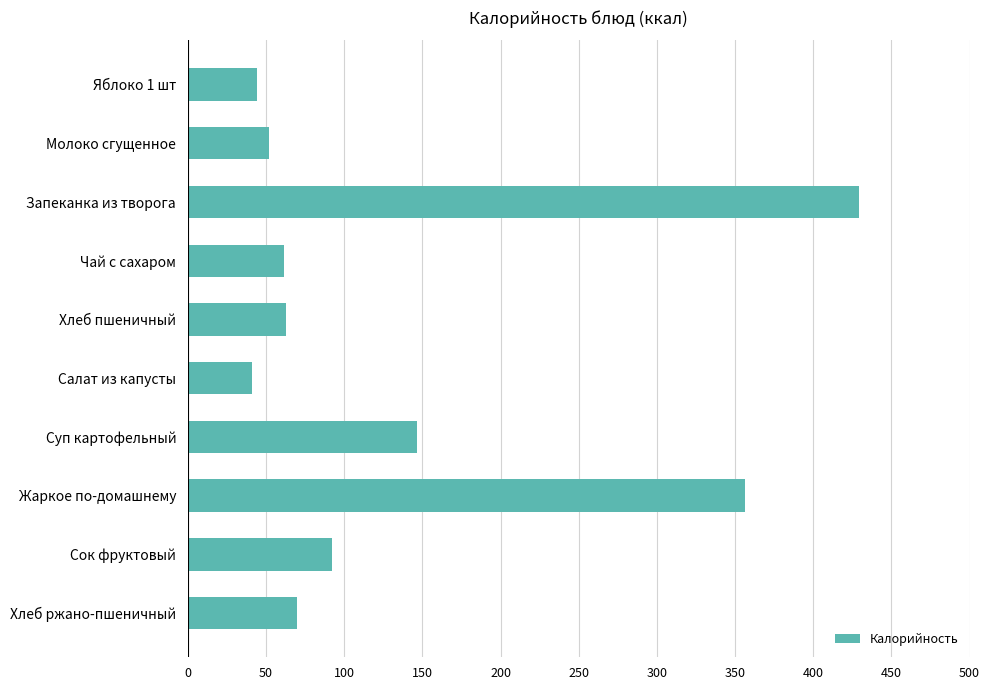

What is the approximate value at Суп картофельный?

146.4